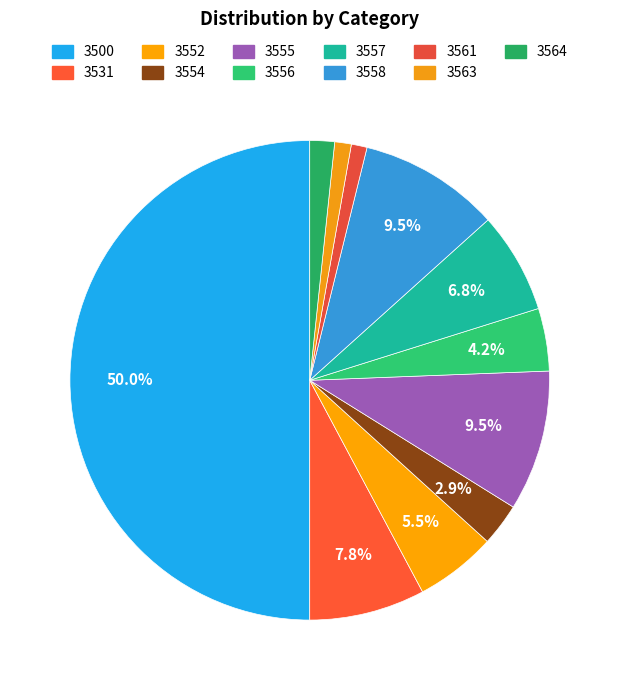

Which has a higher value, 3558 or 3552?

3558